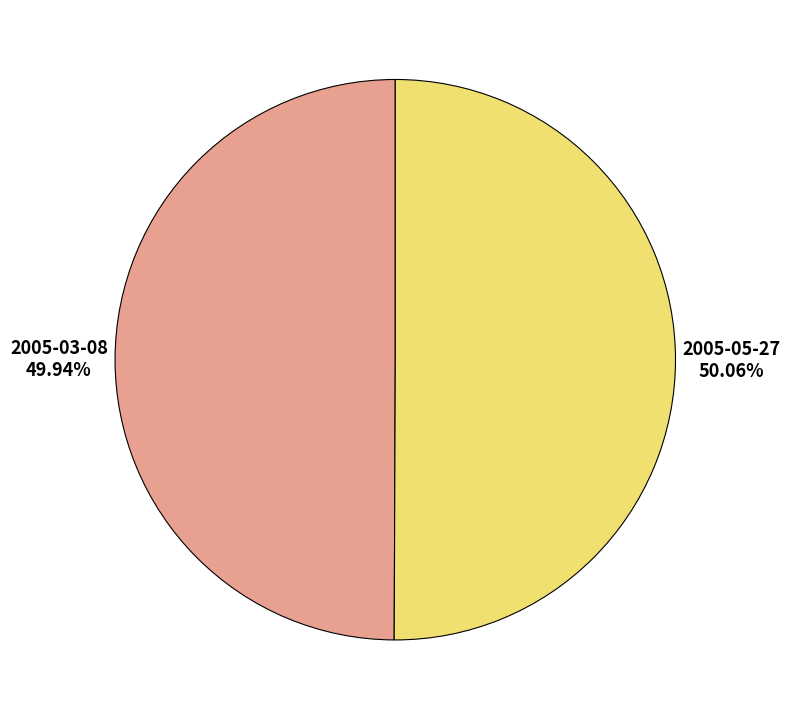

How many segments does this pie chart have?

2